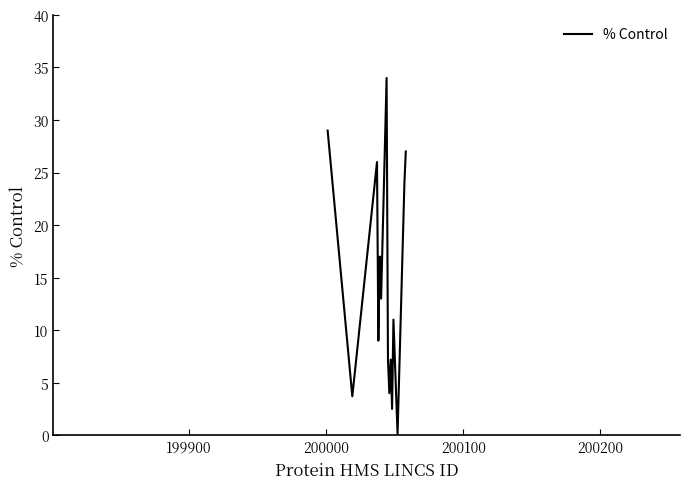

What is the greatest value displayed?

34.0